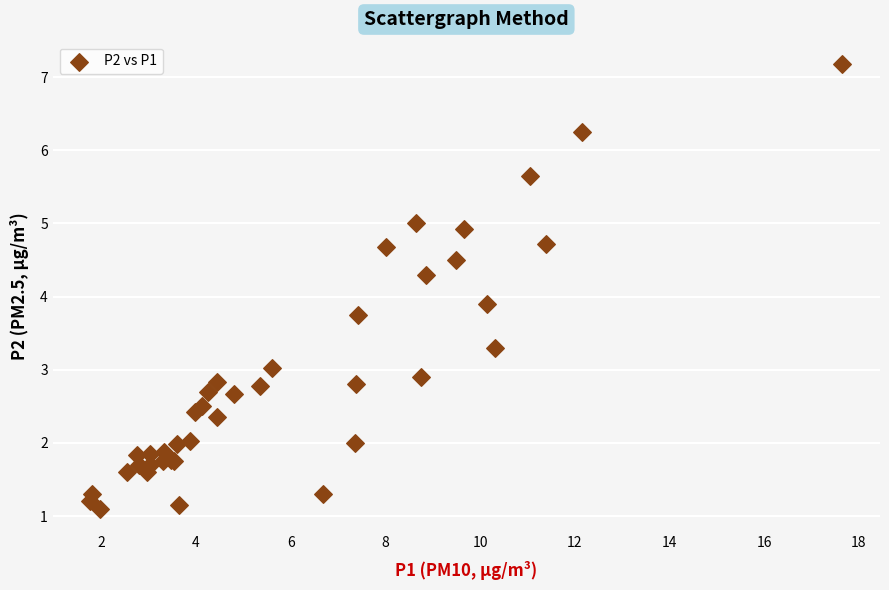

What Y value in the scatter plot is closest to 4?

3.9